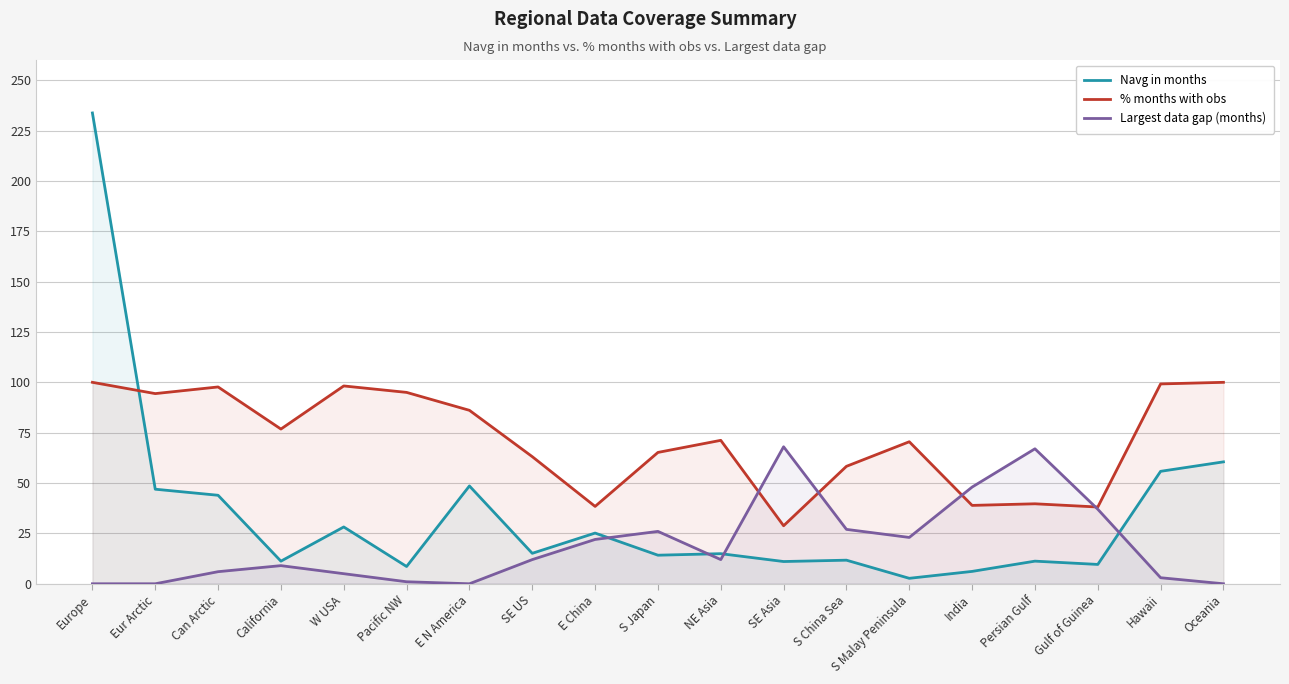

After their last crossing, which series has the higher values: Largest data gap (months) or % months with obs?

% months with obs